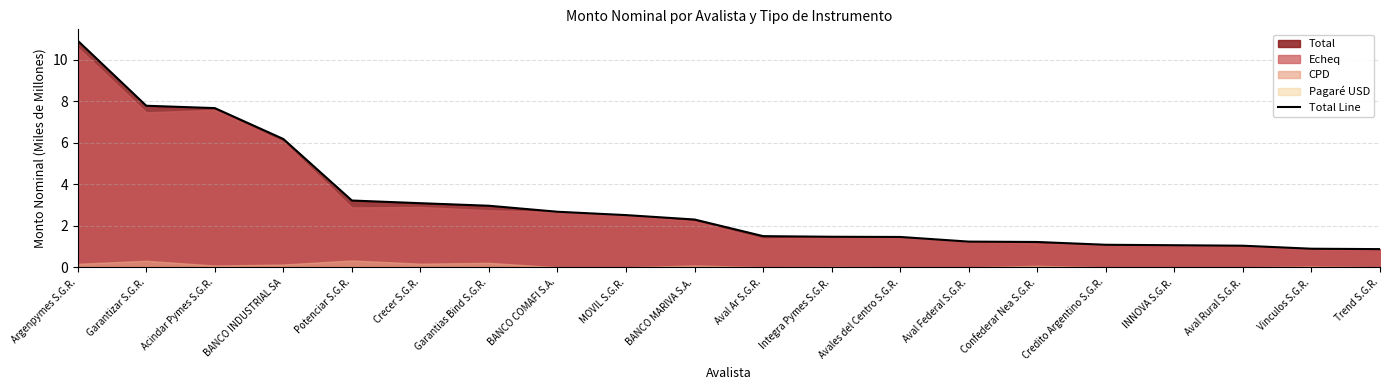

What position from the right is Garantizar S.G.R.?

19